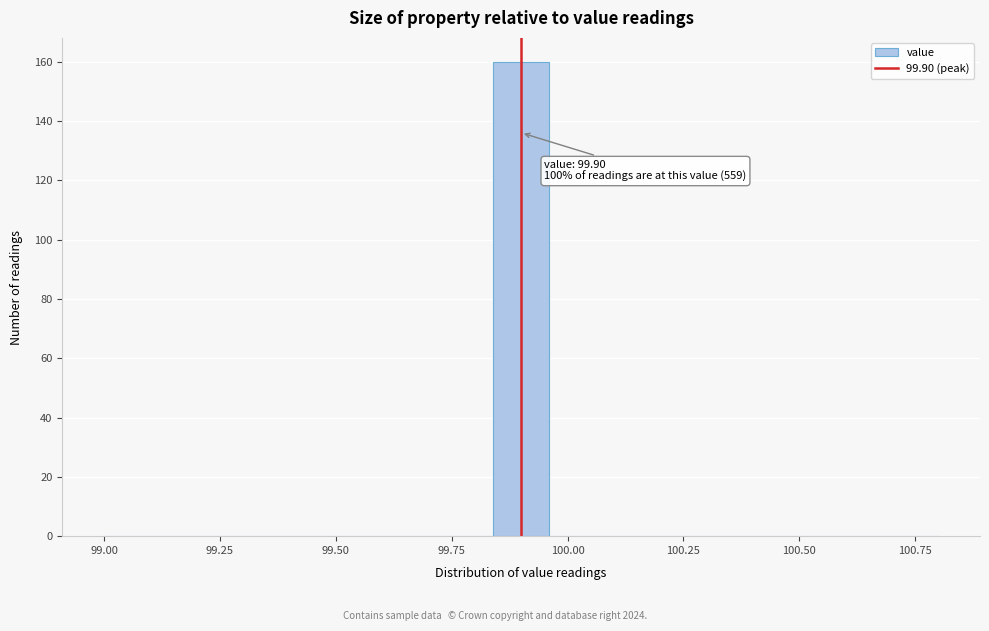

Around what value on the x-axis is the tallest bar? Give the approximate position of its centre, as read against the axis.

99.90